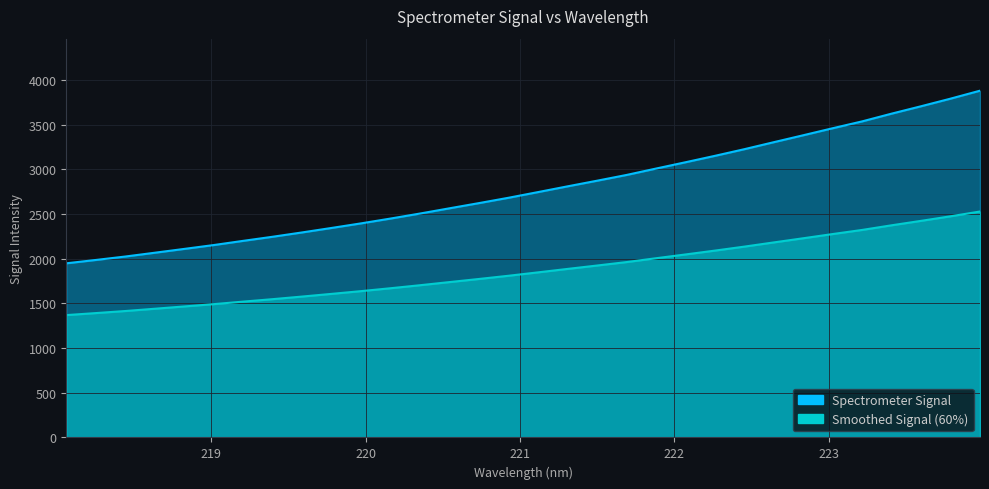

What is the label of the 13th point from the right?

221.6902